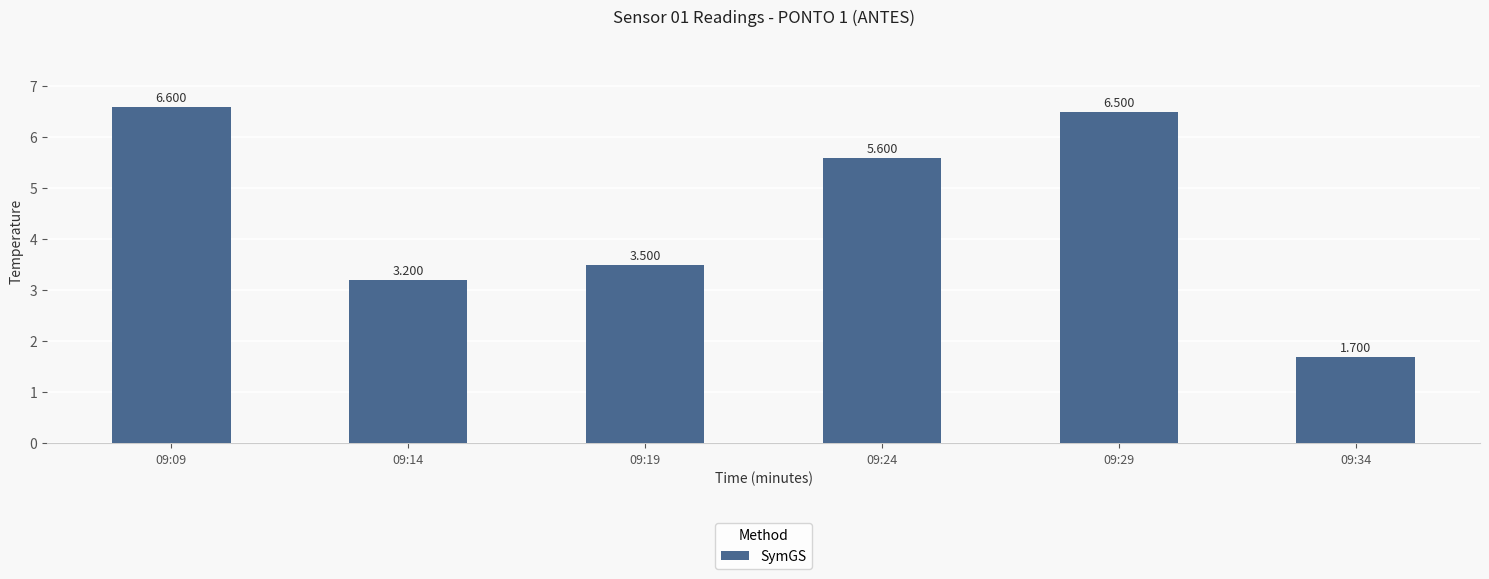

Which has a higher value, 09:24 or 09:29?

09:29